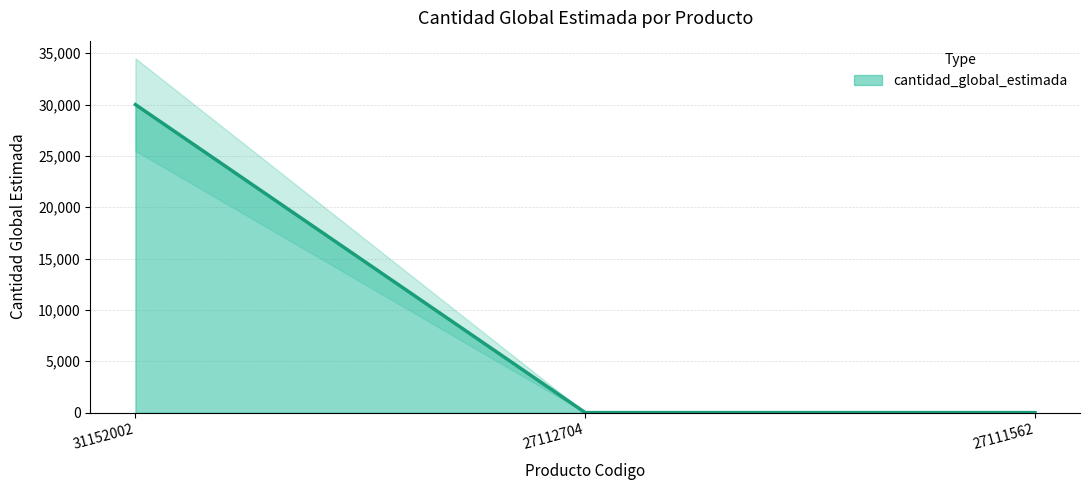

What is the maximum value shown in the chart?

30000